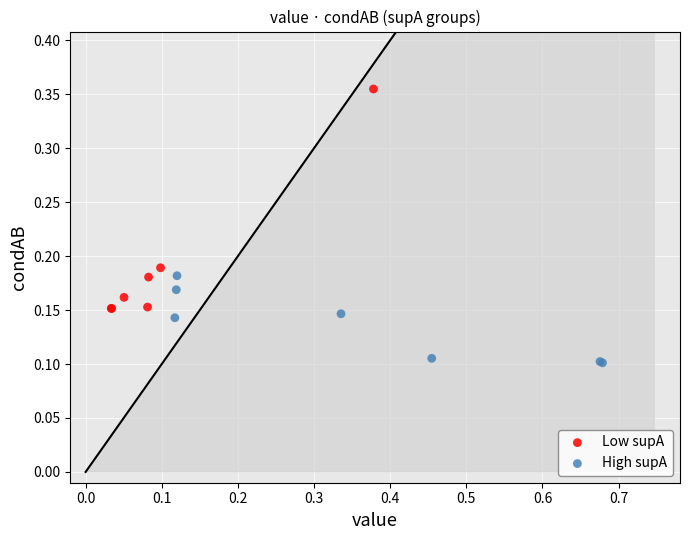

Which series contains the highest Y value?

Low supA